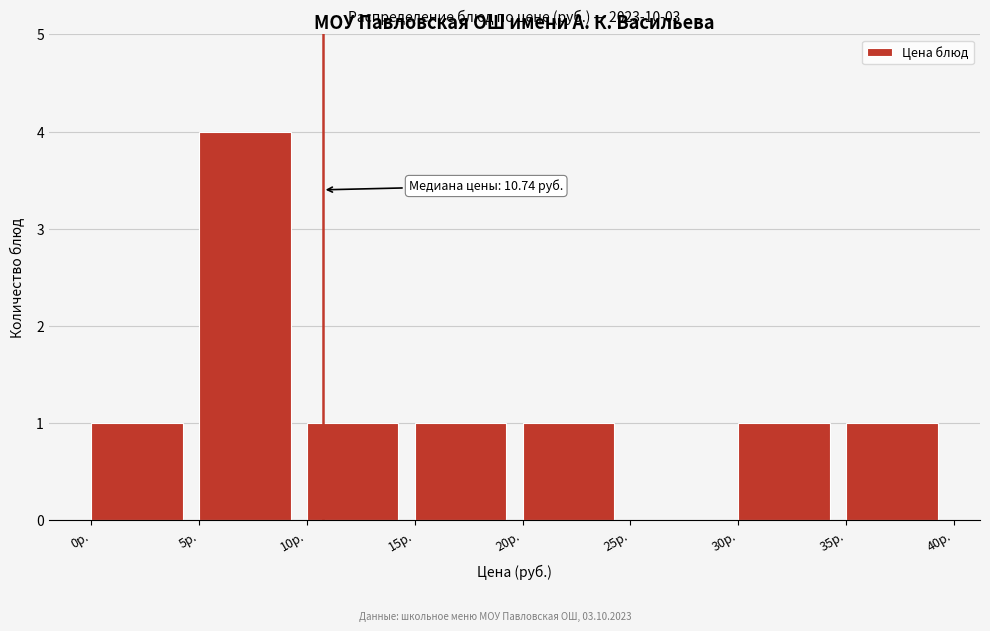

Which range on the x-axis has the tallest bar?

5 to 10